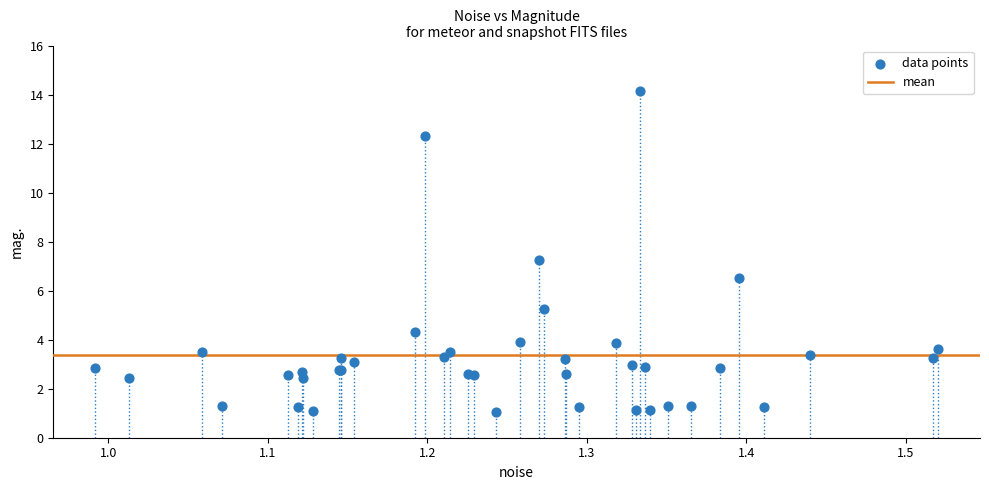

What Y value in the scatter plot is closest to 7?

7.2